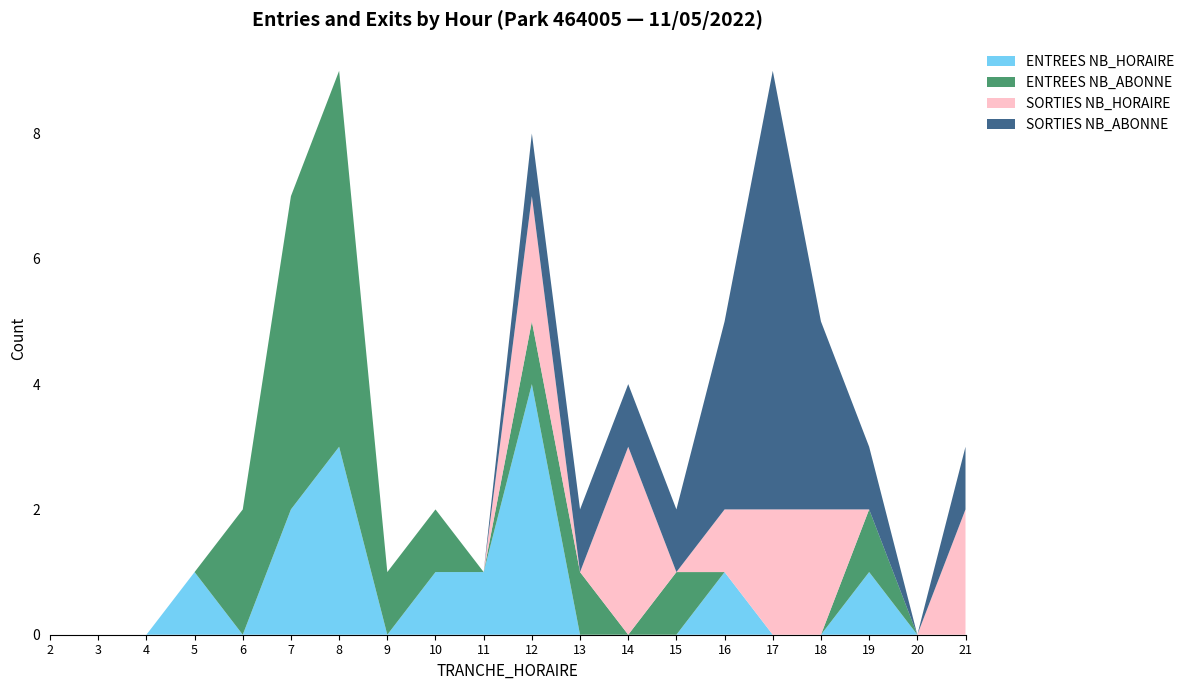

Reading left to right, extract all data points from this chart.

ENTREES NB_HORAIRE: 0	0	0	1	0	2	3	0	1	1	4	0	0	0	1	0	0	1	0	0
ENTREES NB_ABONNE: 0	0	0	0	2	5	6	1	1	0	1	1	0	1	0	0	0	1	0	0
SORTIES NB_HORAIRE: 0	0	0	0	0	0	0	0	0	0	2	0	3	0	1	2	2	0	0	2
SORTIES NB_ABONNE: 0	0	0	0	0	0	0	0	0	0	1	1	1	1	3	7	3	1	0	1